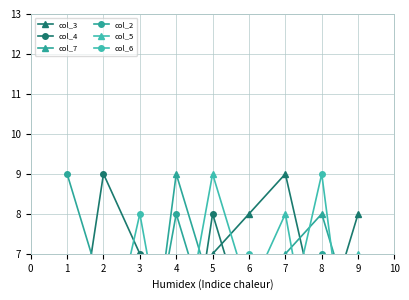

Reading left to right, what are all the values shown in this chart?

col_3: 1	2	4	6	7	8	9	5	8
col_4: 3	9	7	2	8	5	1	6	4
col_7: 4	3	2	9	6	1	7	8	5
col_2: 9	6	3	8	5	2	4	7	1
col_5: 2	5	1	4	9	6	8	3	7
col_6: 6	4	8	3	1	7	5	9	2